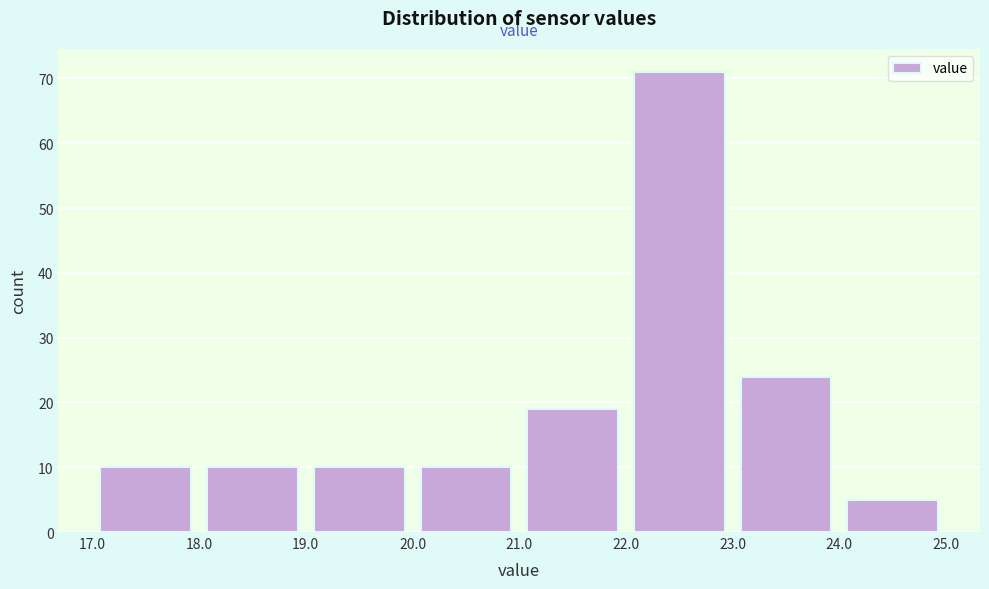

Which range on the x-axis has the tallest bar?

22.0 to 23.0